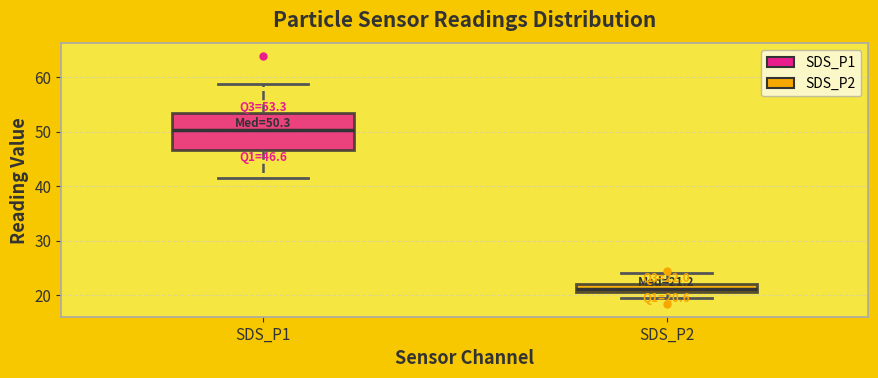

Comparing the boxes themselves (not the whiskers), which one is the tallest?

SDS_P1